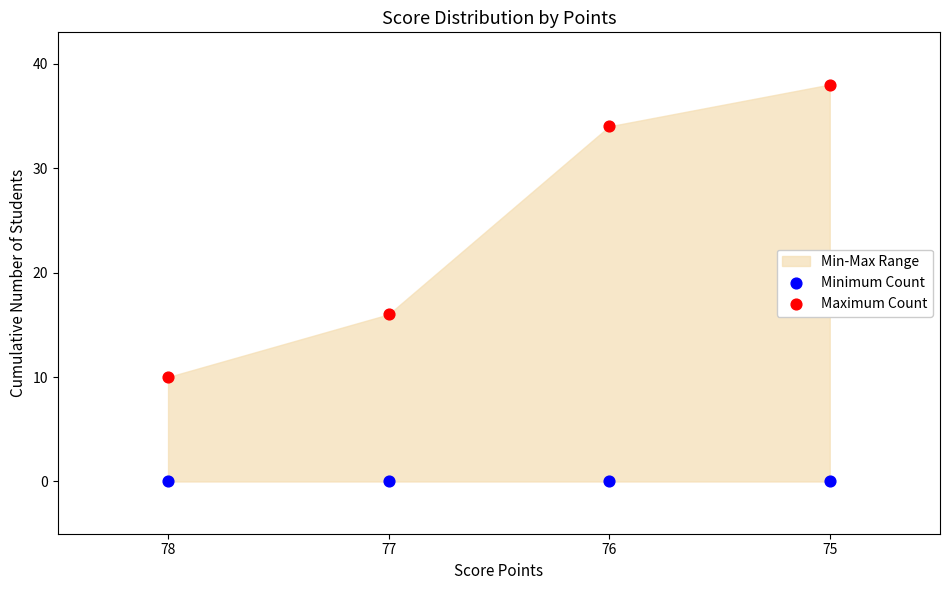

Which series contains the highest Y value?

Maximum Count